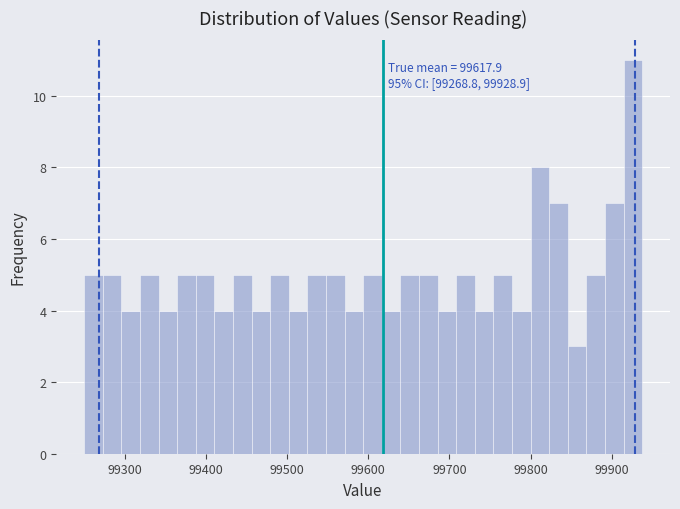

Read against the x-axis, roughly where is the centre of the tallest bar?

99930